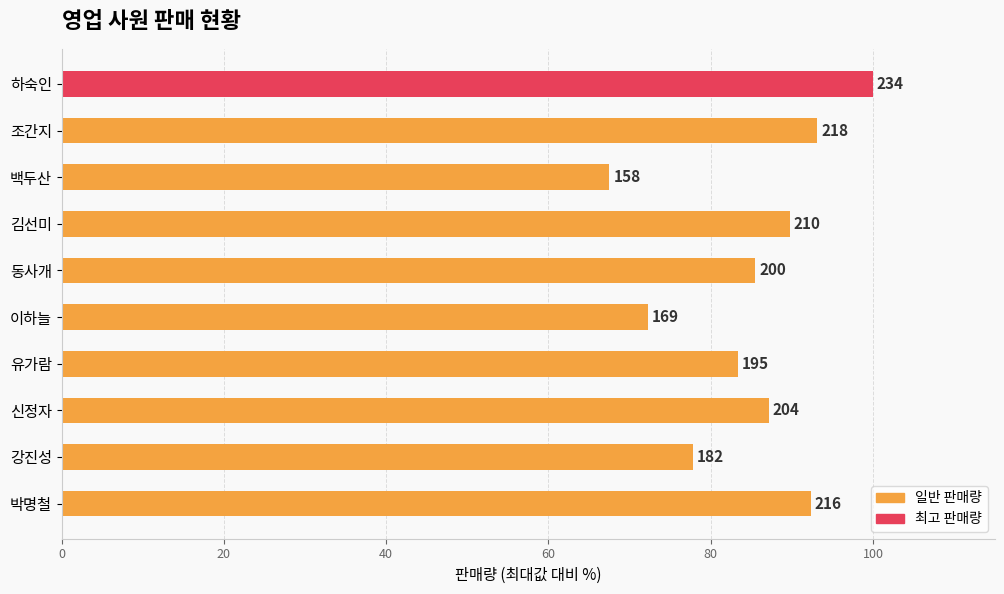

What is the smallest value displayed?

67.5